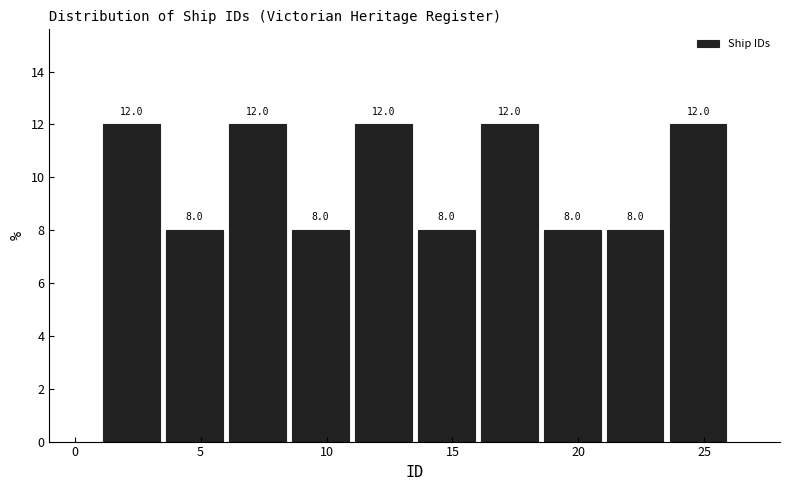

Reading left to right, list every bar in this chart as the range it spans on the x-axis followed by its height.

1.0 to 3.5: 12.0
3.5 to 6.0: 8.0
6.0 to 8.5: 12.0
8.5 to 11.0: 8.0
11.0 to 13.5: 12.0
13.5 to 16.0: 8.0
16.0 to 18.5: 12.0
18.5 to 21.0: 8.0
21.0 to 23.5: 8.0
23.5 to 26.0: 12.0